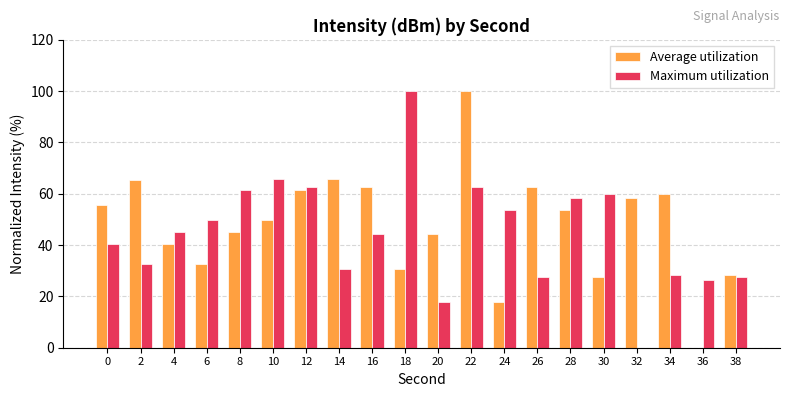

Which series changed the most between 6 and 12?

Average utilization